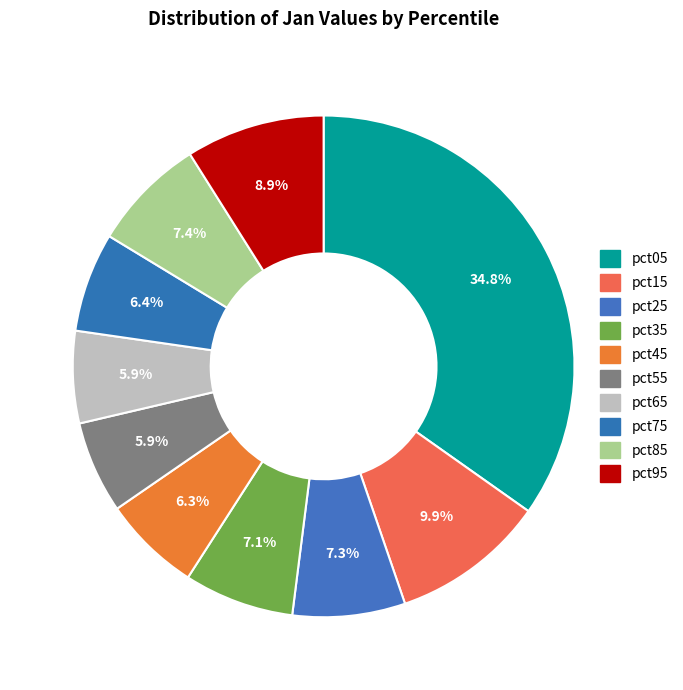

How many slices are in this pie chart?

10